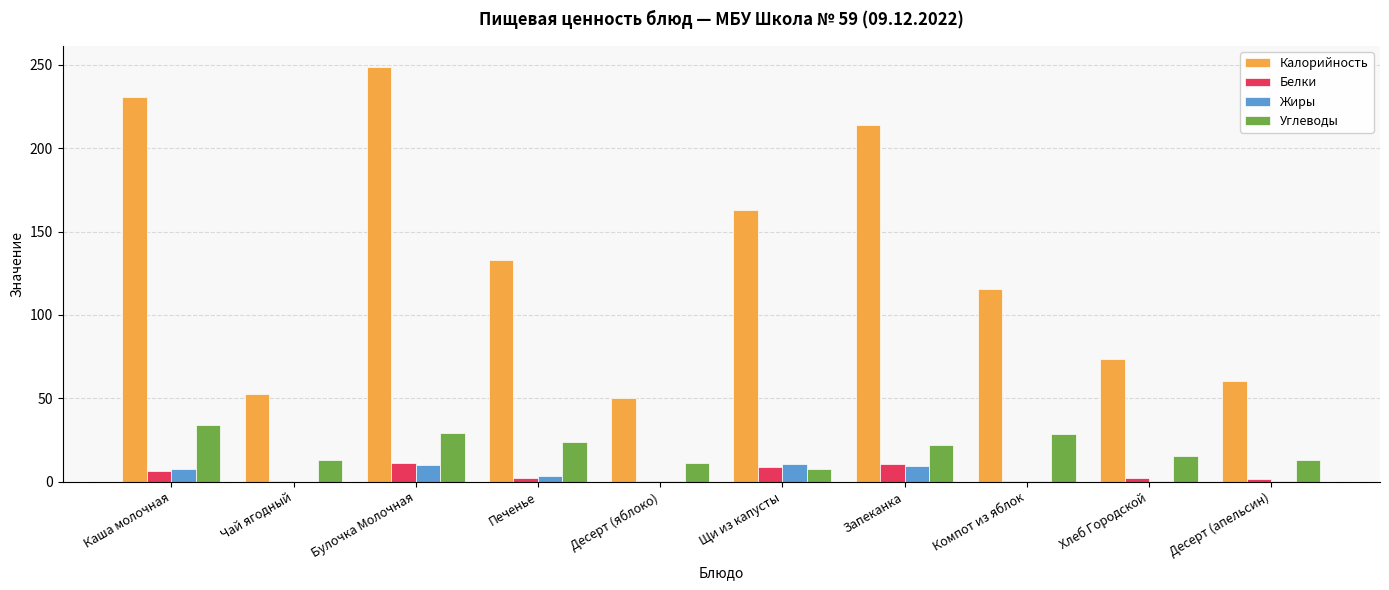

True or false: Углеводы has a value of 51.8 at Булочка Молочная.

False